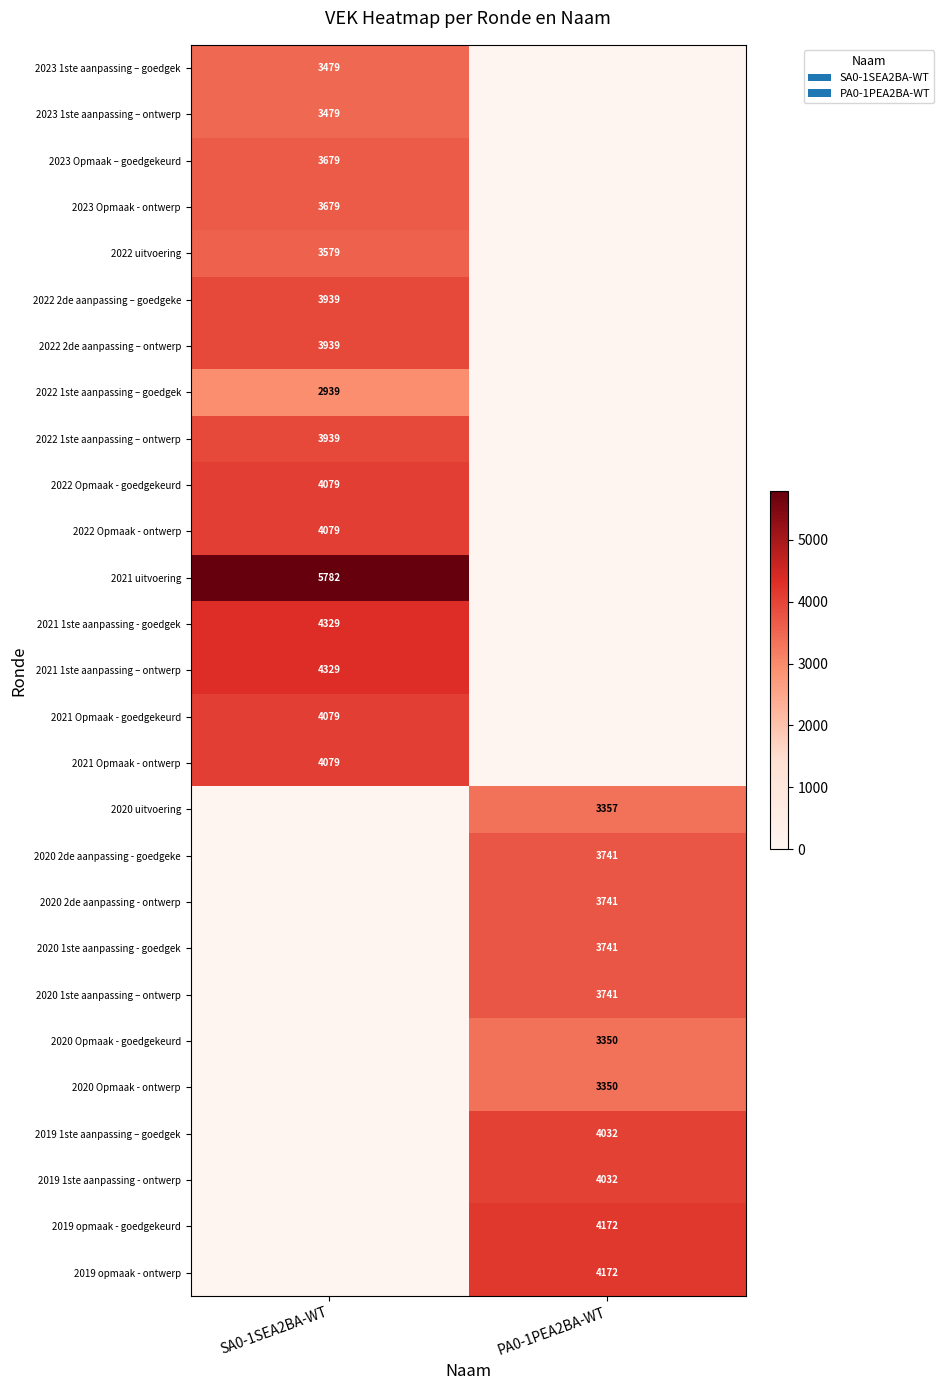

The 2019 1ste aanpassing - ontwerp series shows 1493 at PA0-1PEA2BA-WT. True or false?

False